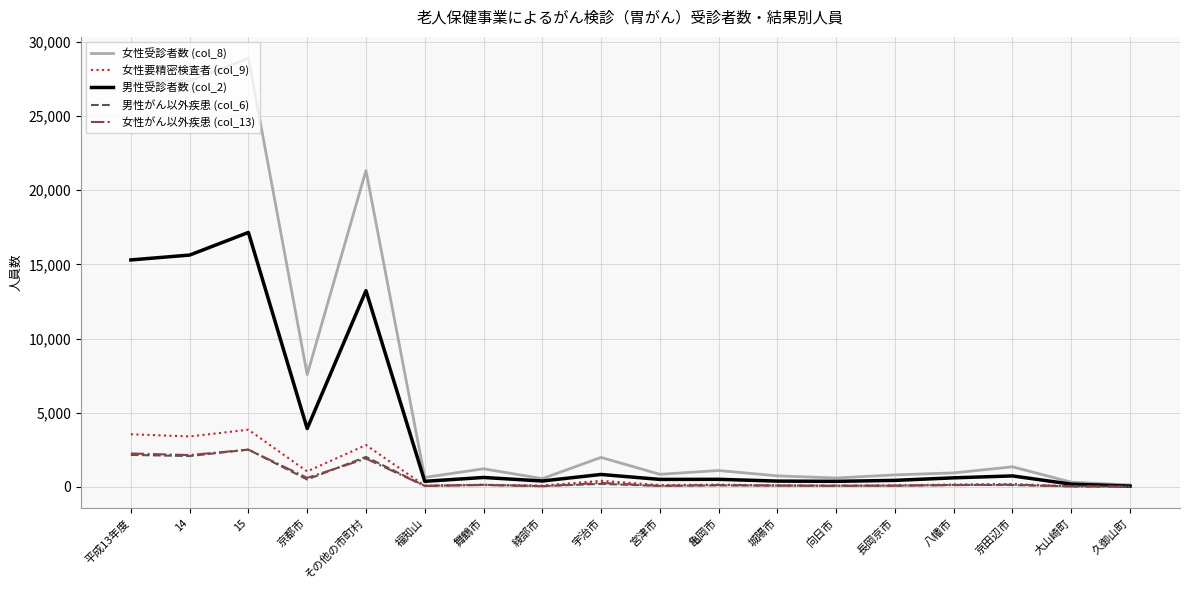

What is the difference between the maximum and minimum values in the 女性受診者数 (col_8) series?

28778